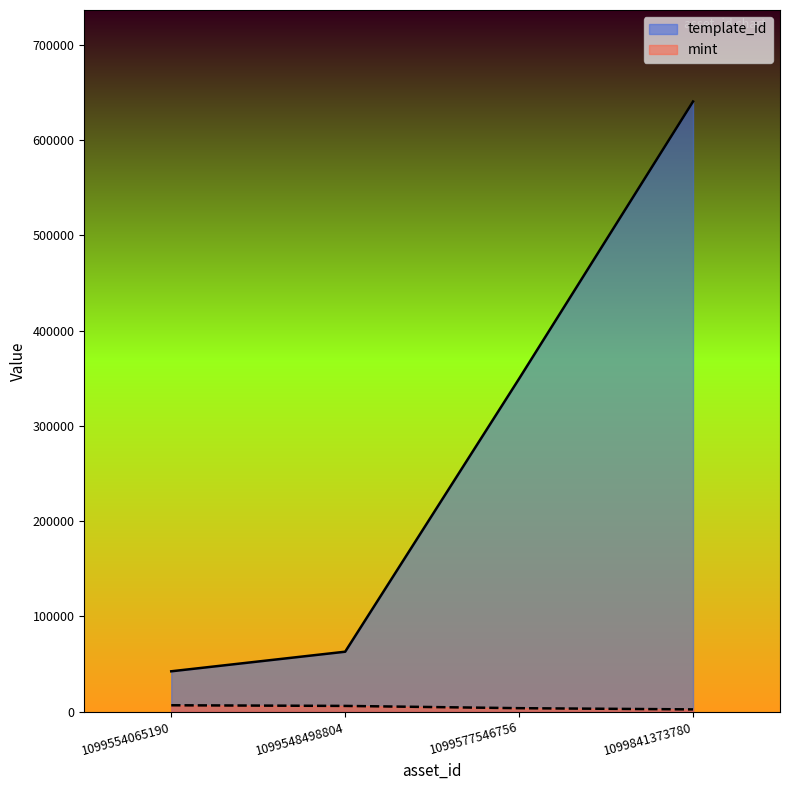

Which series has the widest spread of values?

template_id